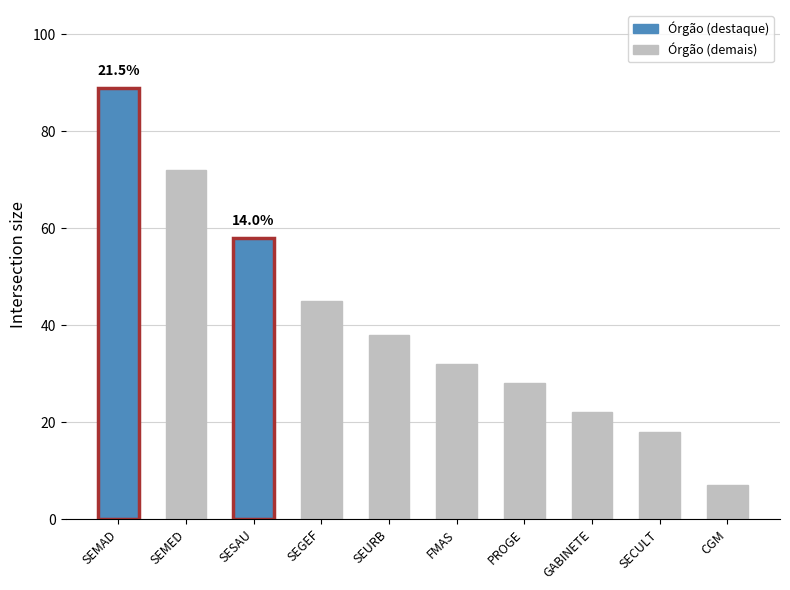

Rank the categories by value from lowest to highest.

CGM, SECULT, GABINETE, PROGE, FMAS, SEURB, SEGEF, SESAU, SEMED, SEMAD